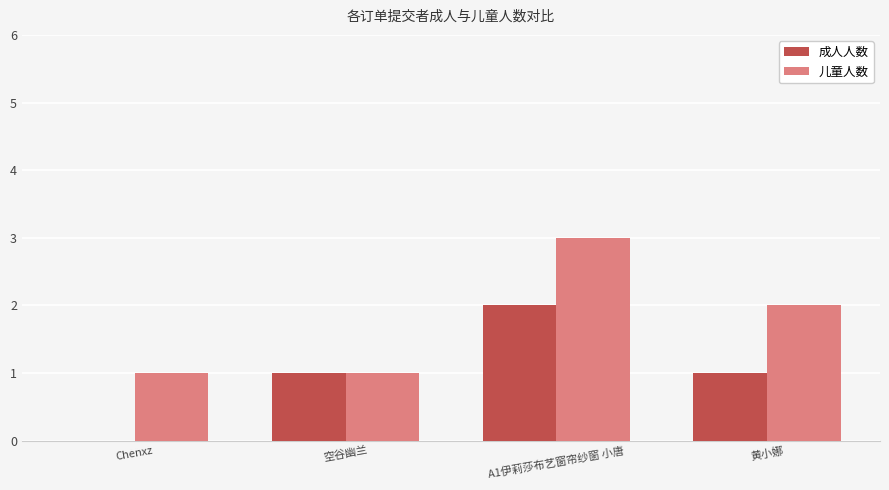

What is the sum of all 成人人数 values?

4